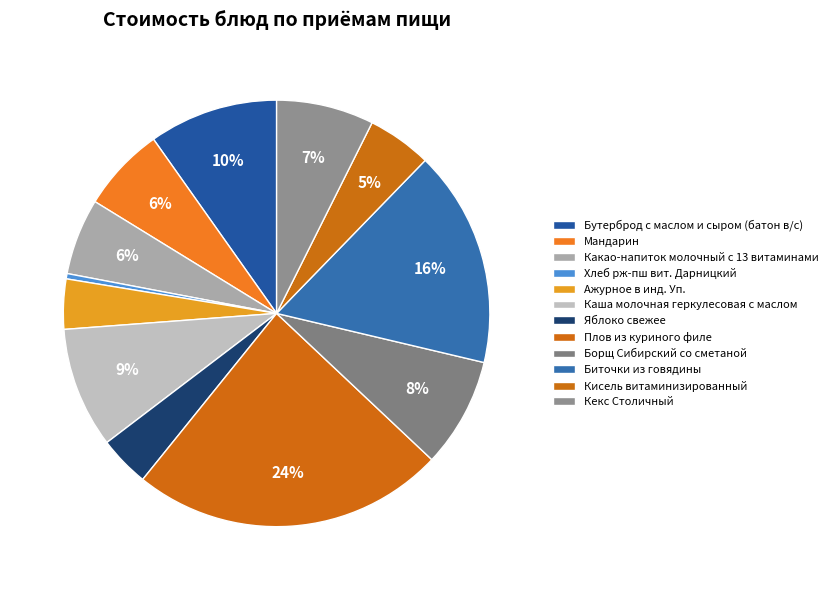

What is the change in value from Бутерброд с маслом и сыром (батон в/с) to Хлеб рж-пш вит. Дарницкий?

-21.2